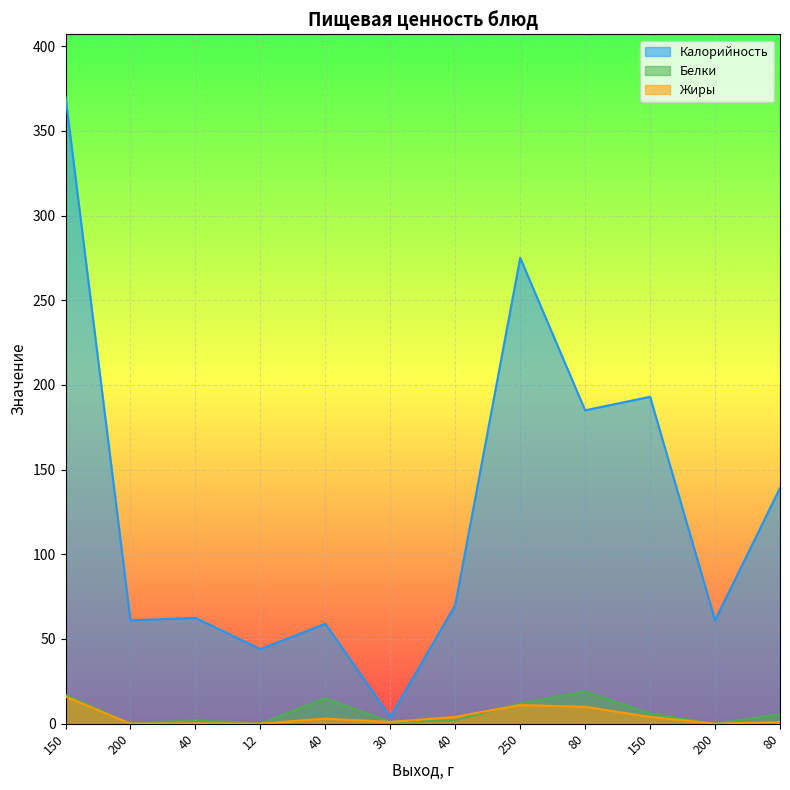

Is it true that Жиры equals 1.2 at 40?

False